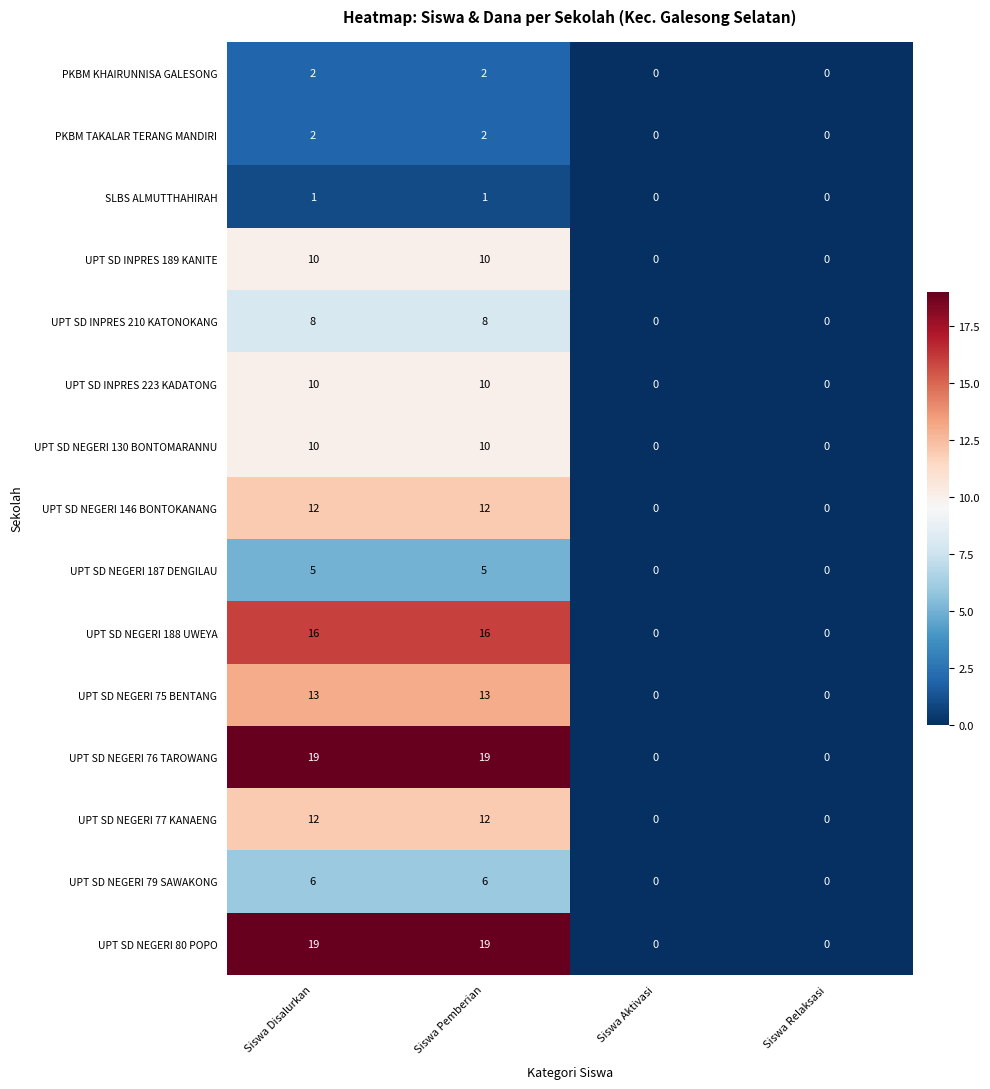

What is the difference between the UPT SD NEGERI 188 UWEYA values at Siswa Aktivasi and Siswa Pemberian?

16